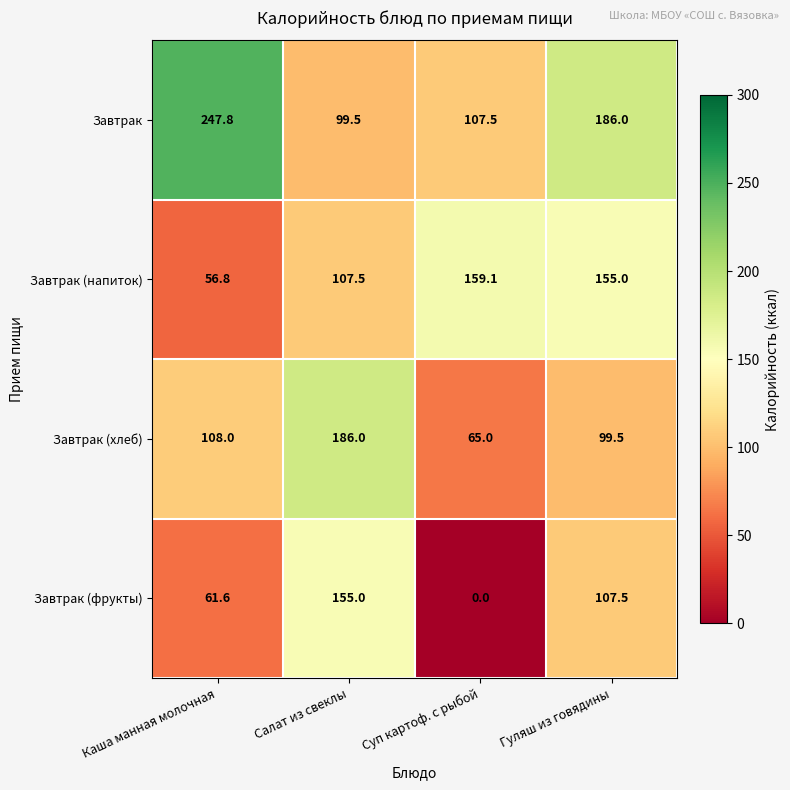

Rank the series by their maximum value, from highest to lowest.

Завтрак, Завтрак (хлеб), Завтрак (напиток), Завтрак (фрукты)